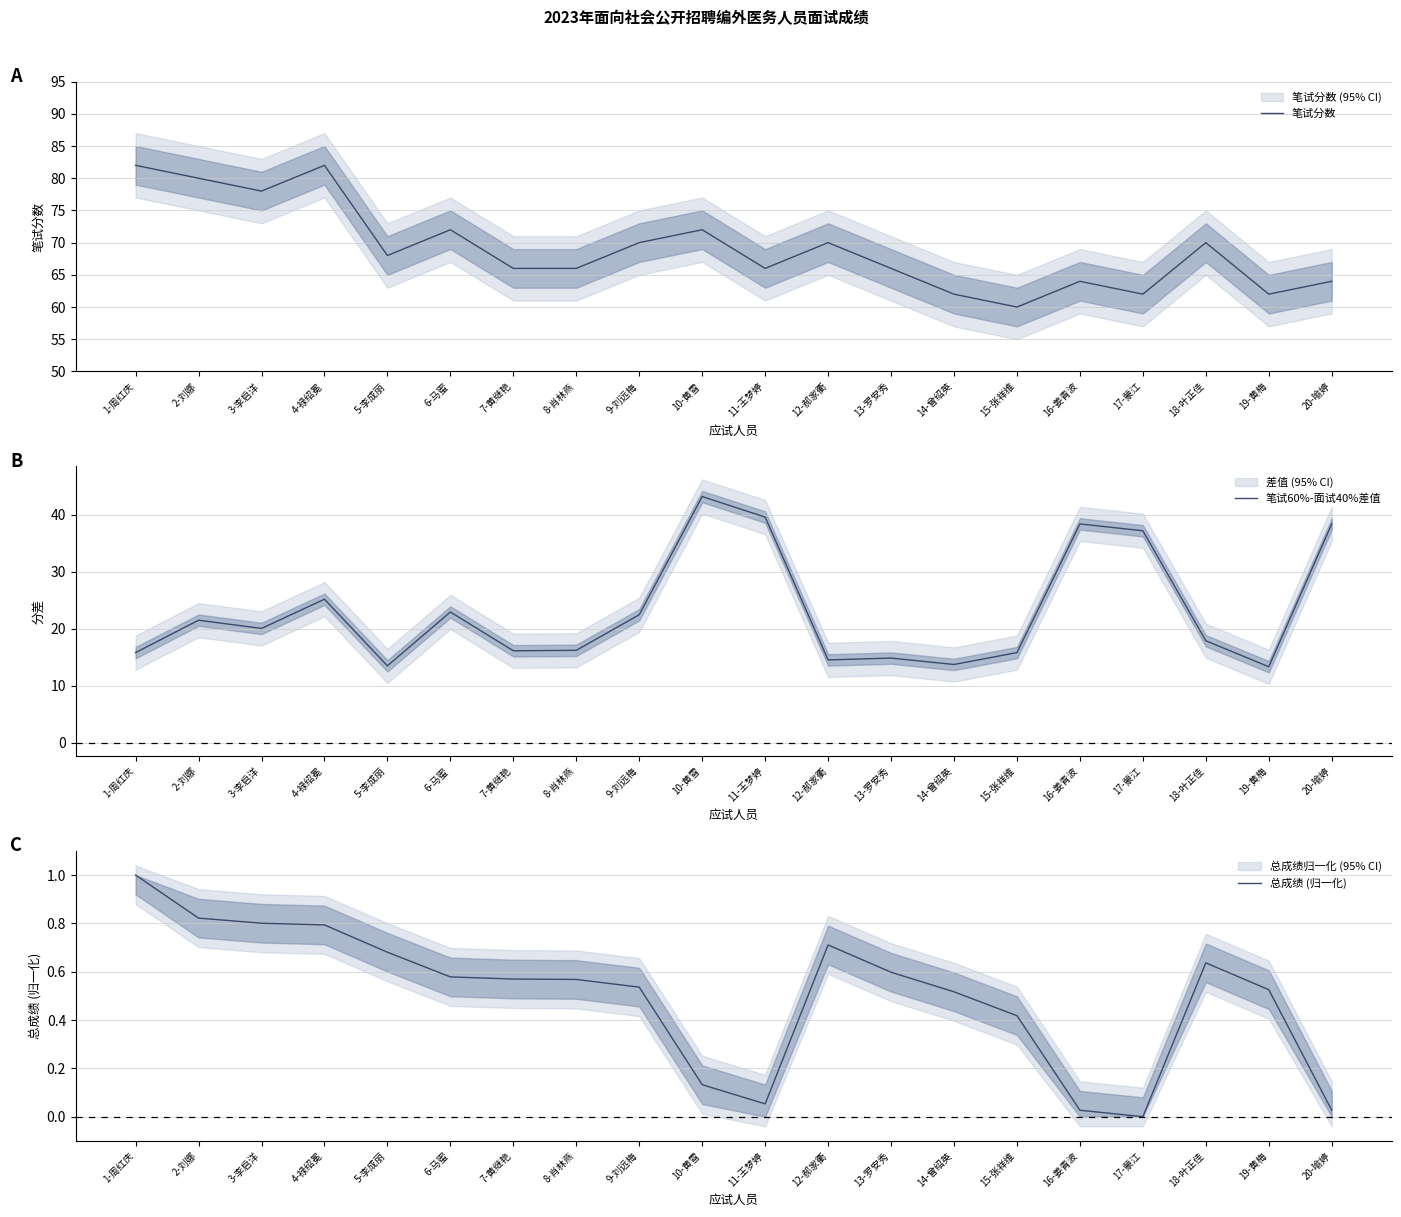

True or false: 笔试60%-面试40%差值 has a value of 14.6 at 12-郝家衢.

True